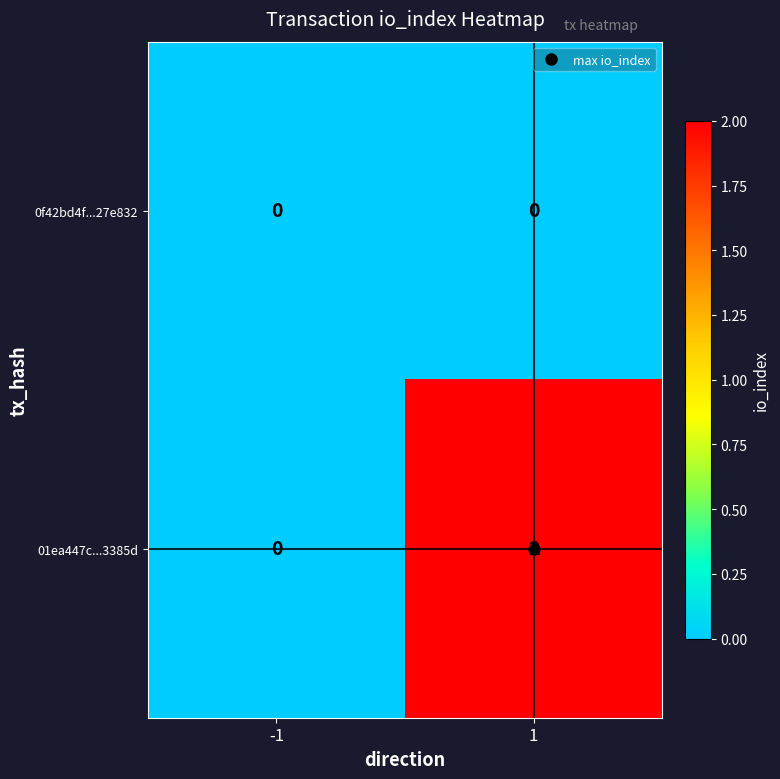

Which series has the largest range (max minus min)?

01ea447c...3385d